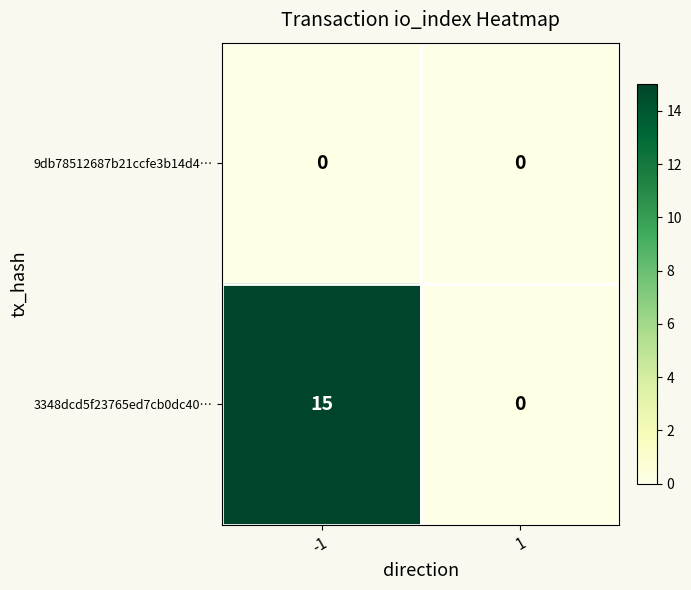

Which series changed the most between -1 and 1?

3348dcd5f23765ed7cb0dc40…